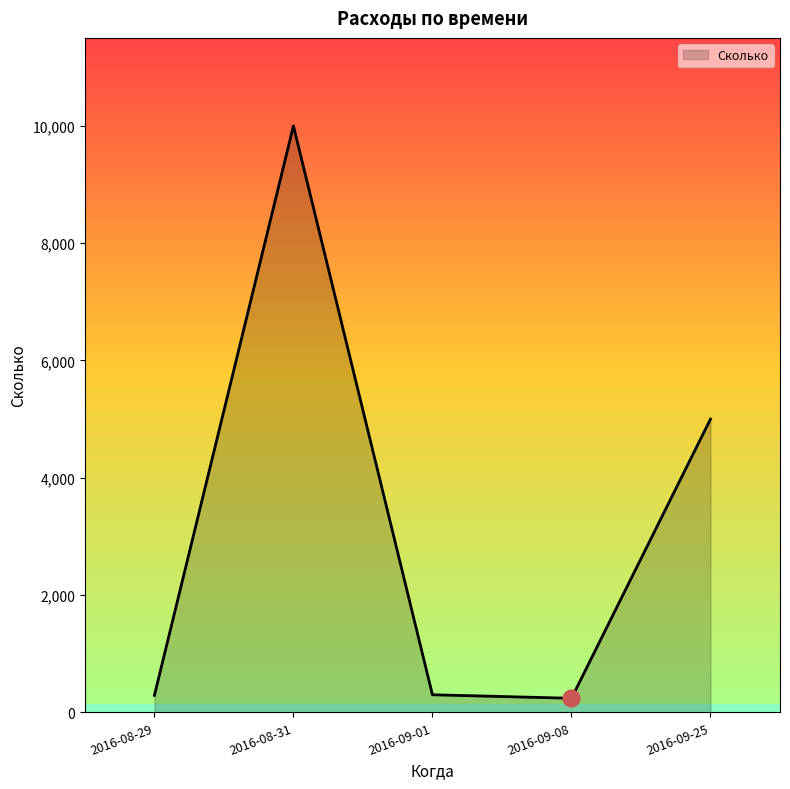

True or false: there are more than 0 points higher than both neighbors.

True